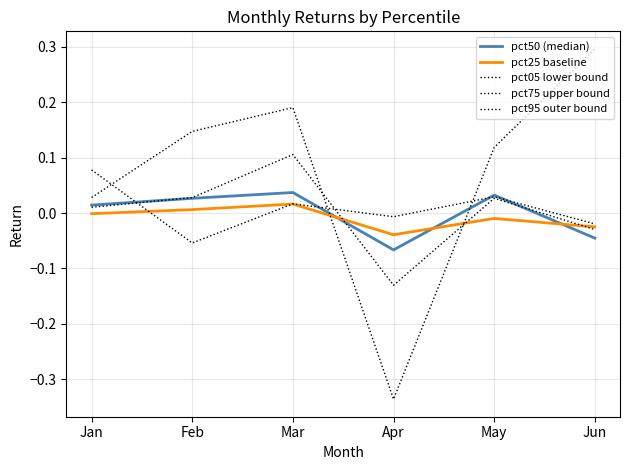

How many lines are shown in the chart?

5